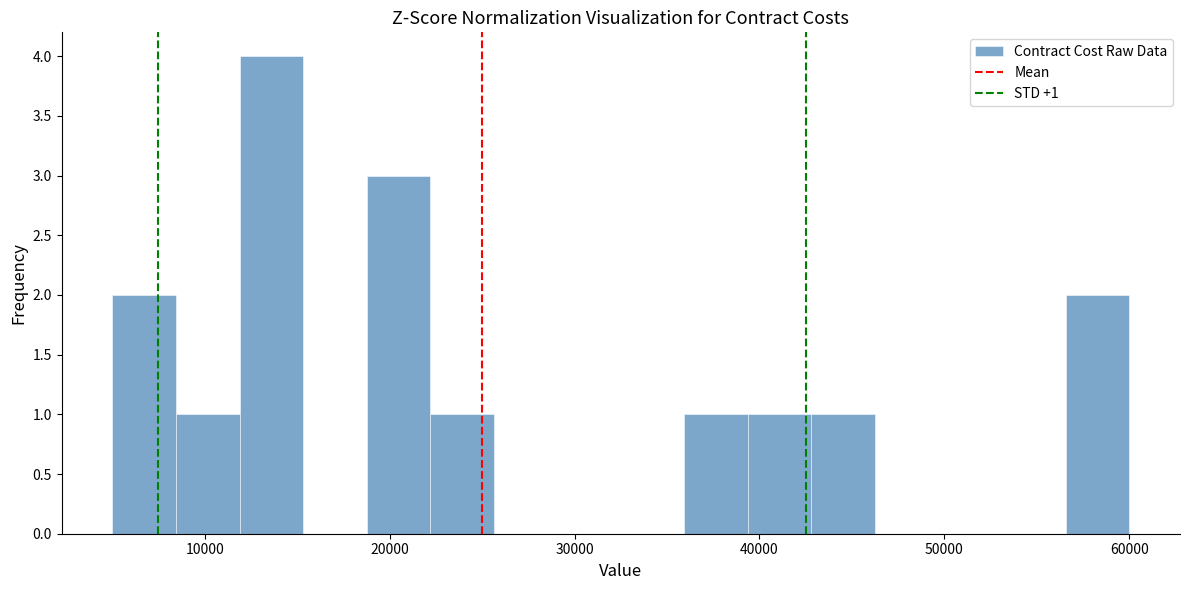

Around what value on the x-axis is the tallest bar? Give the approximate position of its centre, as read against the axis.

14000